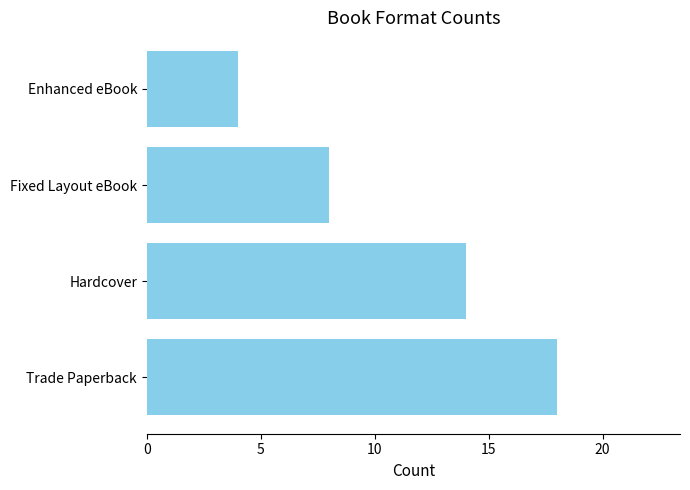

Rank the categories by value from highest to lowest.

Trade Paperback, Hardcover, Fixed Layout eBook, Enhanced eBook